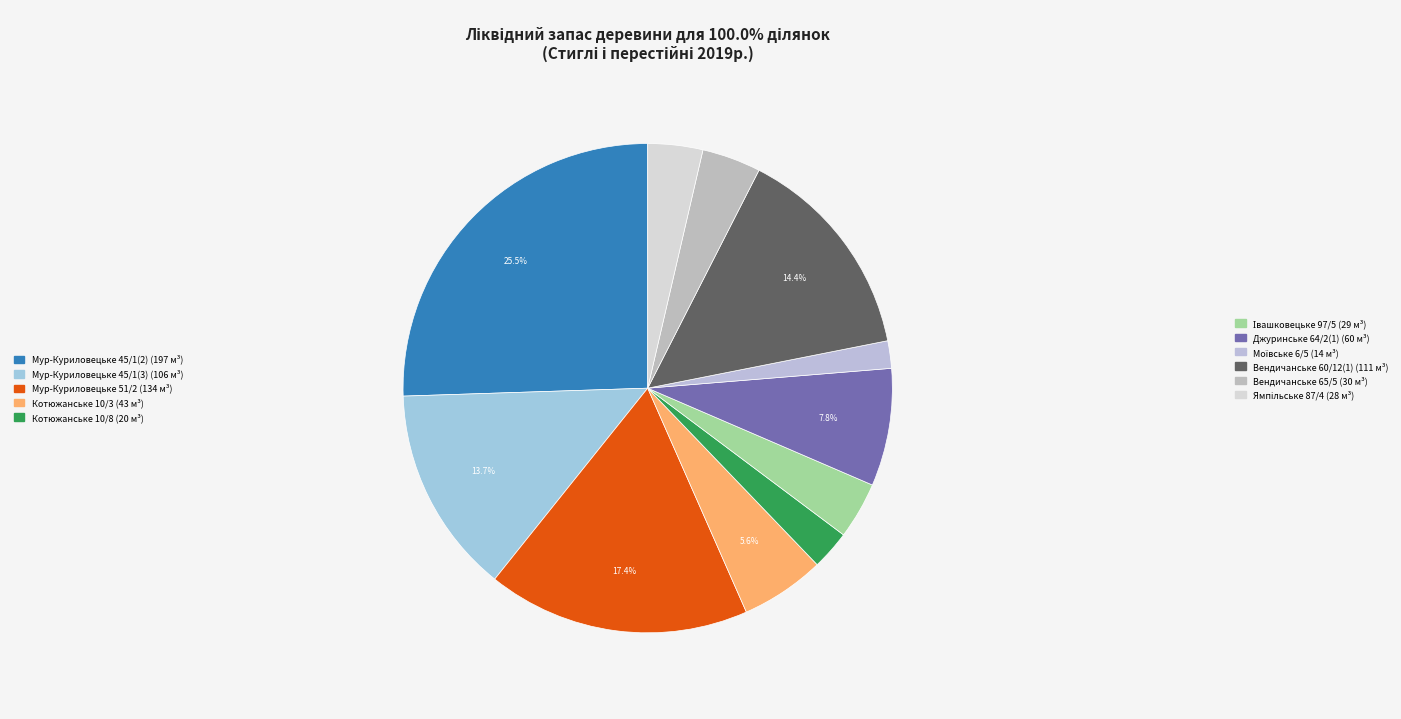

How many segments does this pie chart have?

11